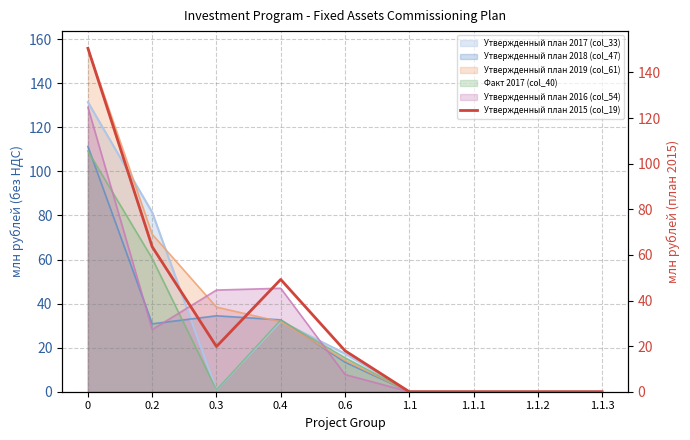

Reading left to right, extract all data points from this chart.

0=150.6	0.2=63.6	0.3=19.8	0.4=49.2	0.6=18.0	1.1=0.0	1.1.1=0.0	1.1.2=0.0	1.1.3=0.0